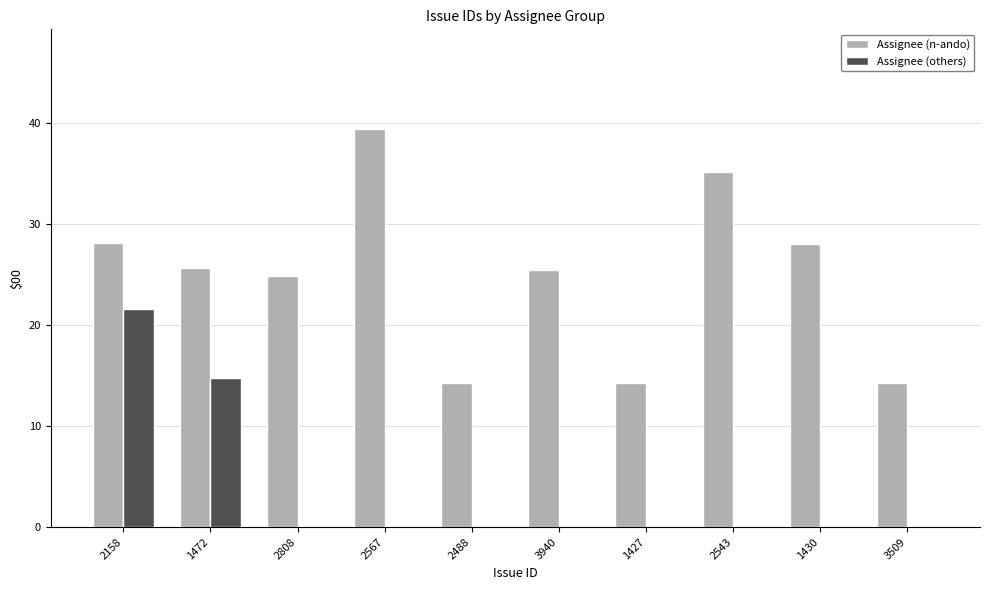

At which category is the sum across all series the highest?

2158